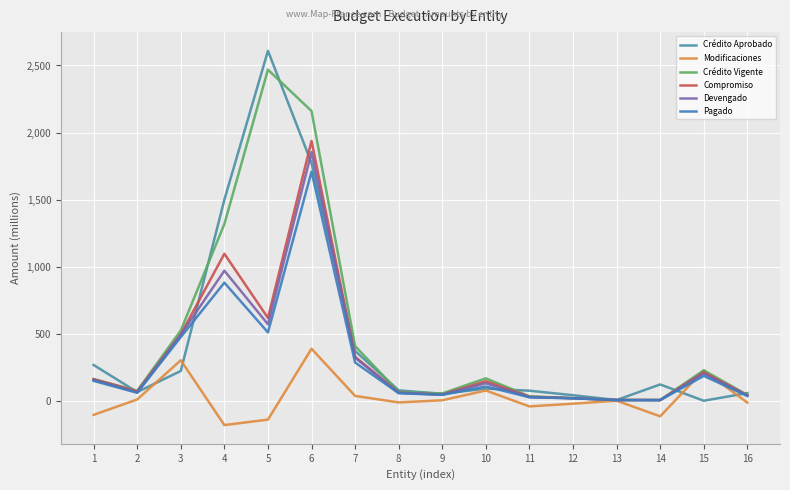

How many distinct data groups are displayed?

6